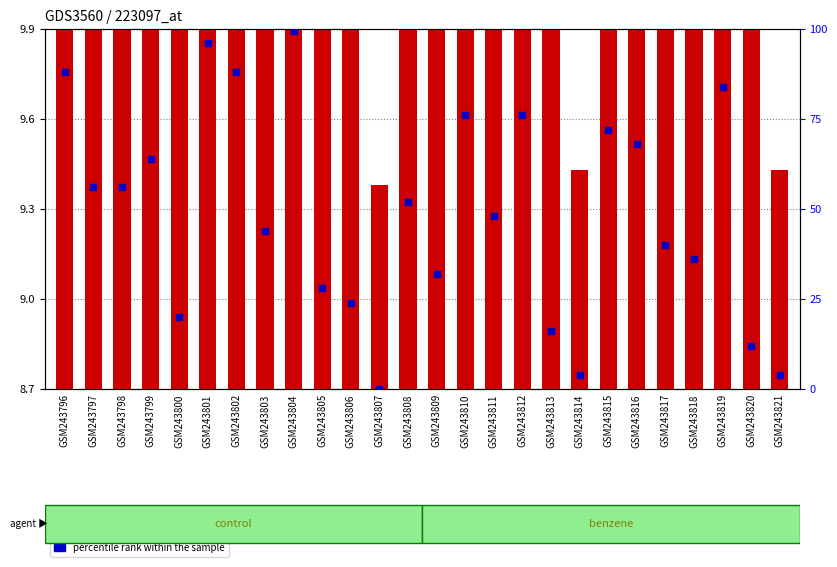

The chart shows a value of 14.4 at GSM243796. True or false?

True